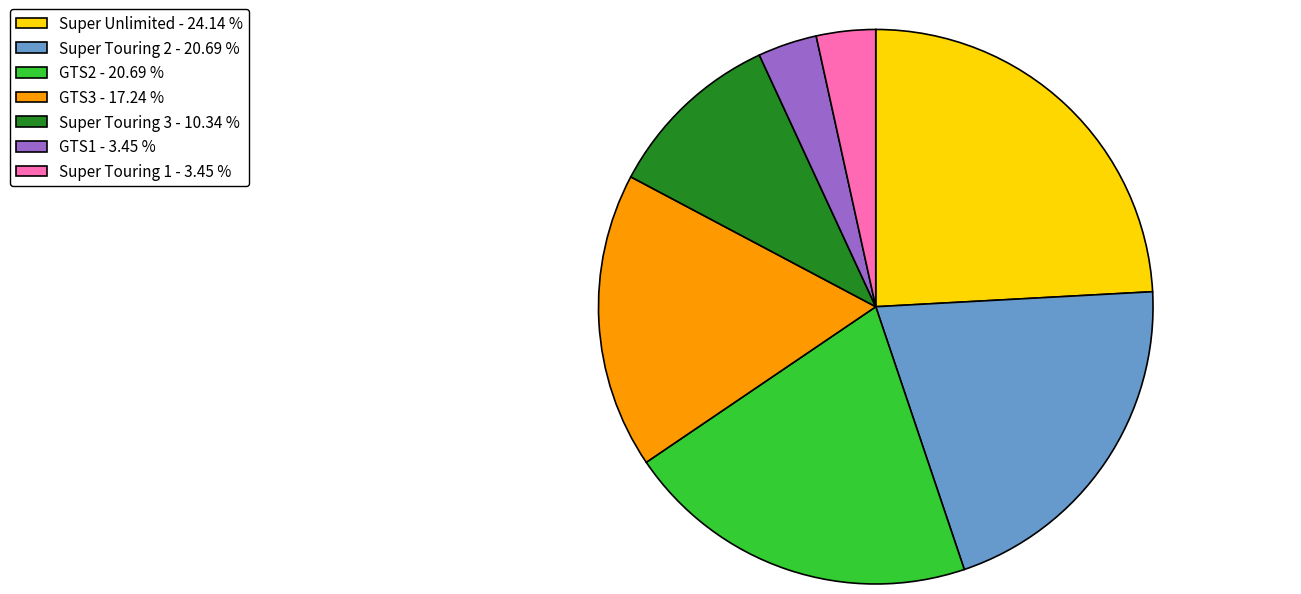

Which has a higher value, GTS2 - 20.69 % or GTS1 - 3.45 %?

GTS2 - 20.69 %